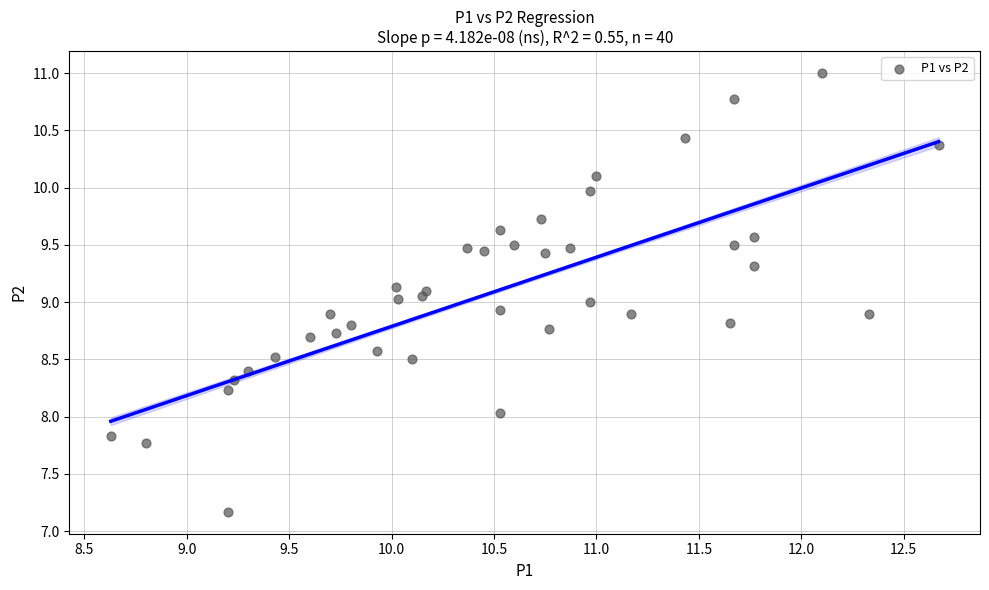

What is the range of Y values (max minus min)?

3.8